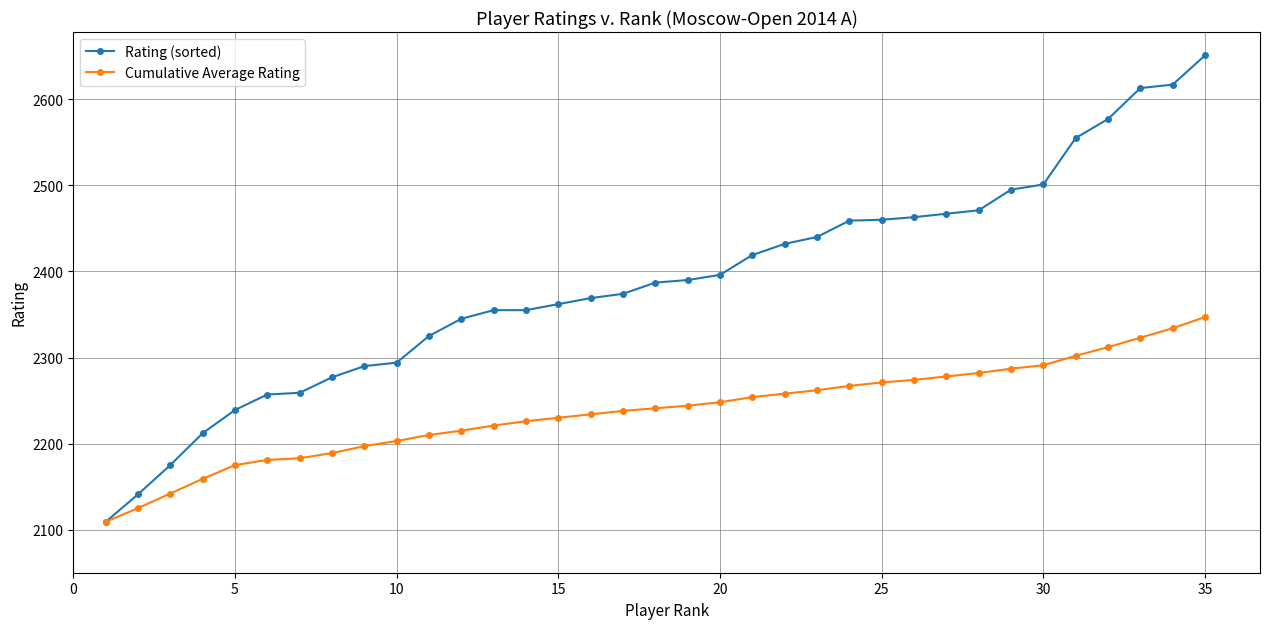

List the series in order of their peak value, lowest first.

Cumulative Average Rating, Rating (sorted)